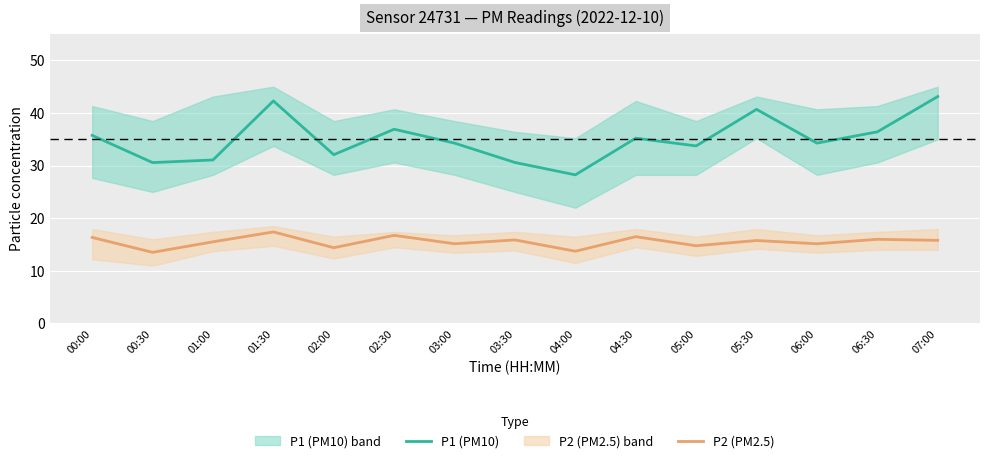

Rank the series by their maximum value, from lowest to highest.

P2 (PM2.5), P1 (PM10)